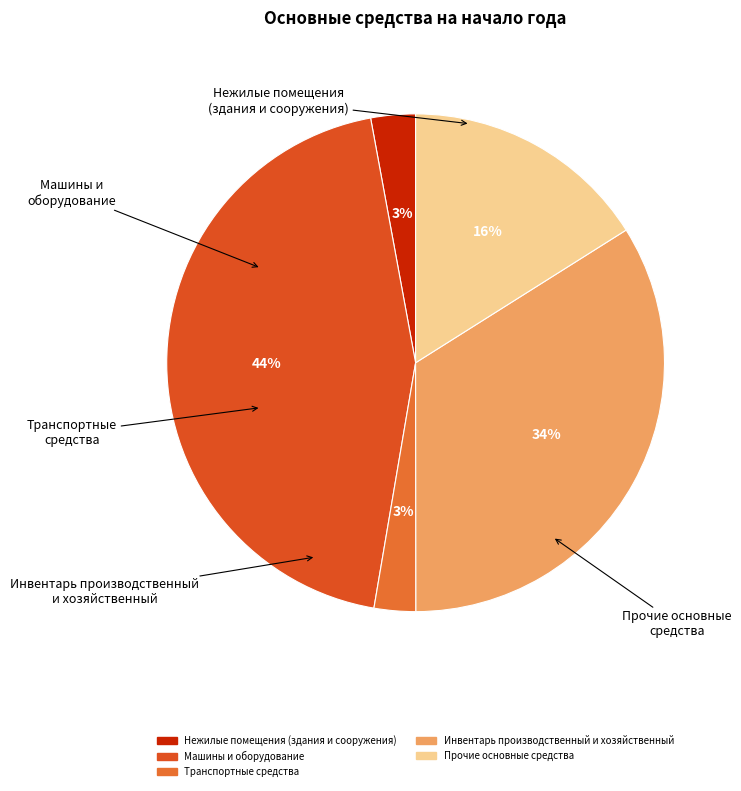

Combined, do Инвентарь производственный и хозяйственный and Машины и оборудование account for over 50%?

Yes